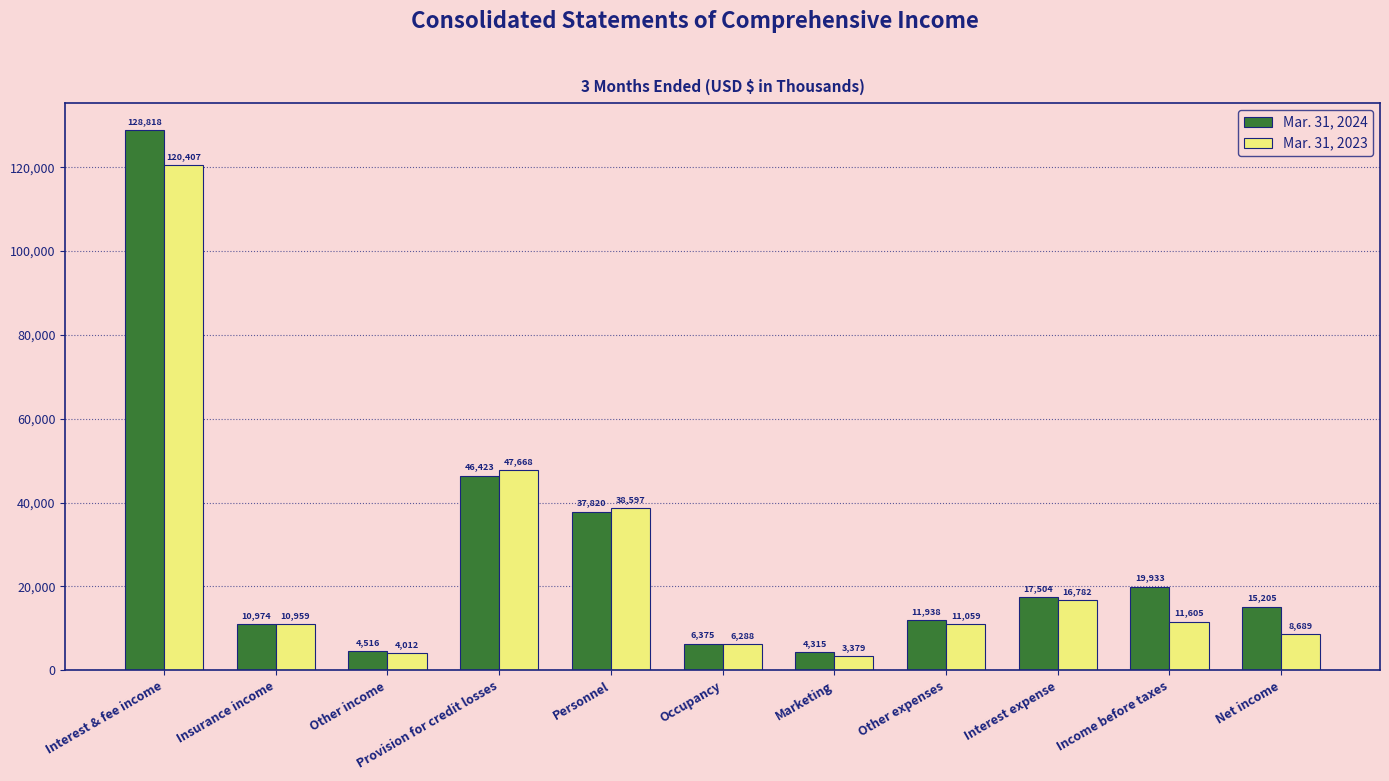

How many values in the Mar. 31, 2024 series are below 15205?

5